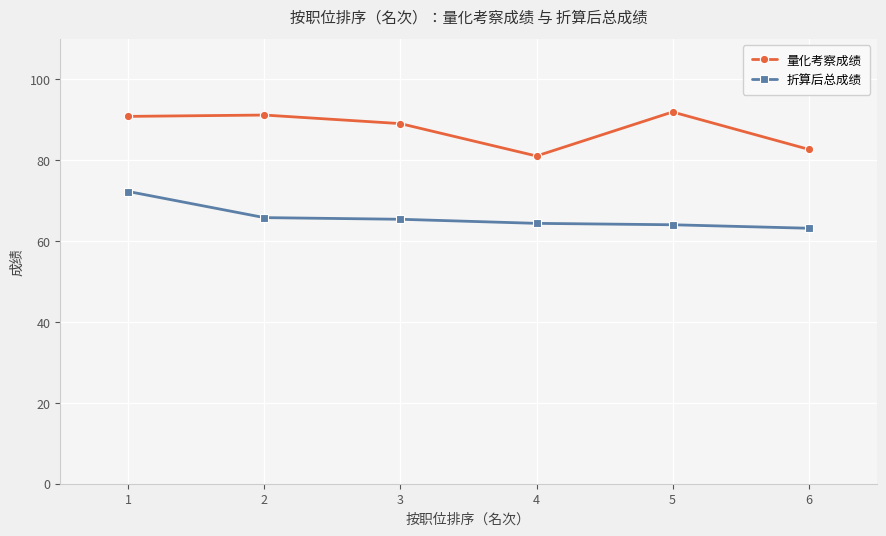

True or false: 量化考察成绩 and 折算后总成绩 intersect in this chart.

False